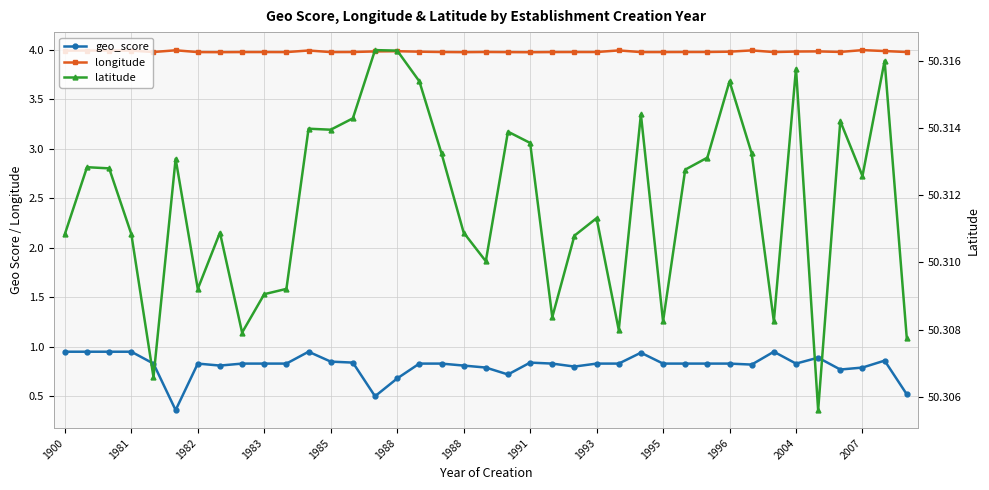

Is this an area chart (filled region under the line)?

No